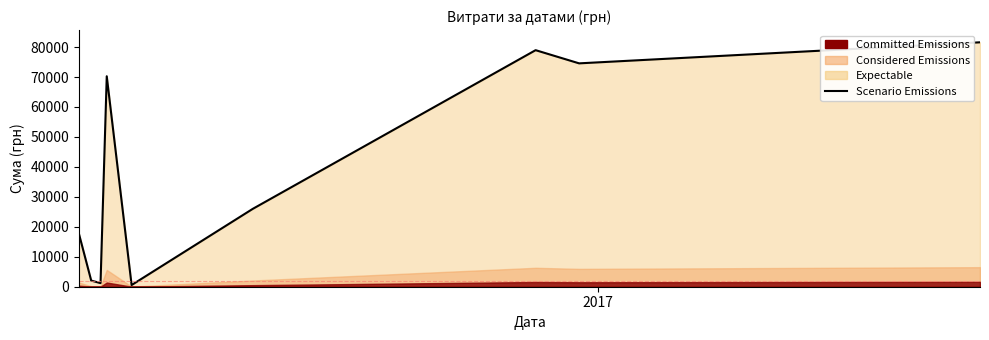

Count the number of categories in the chart.

9